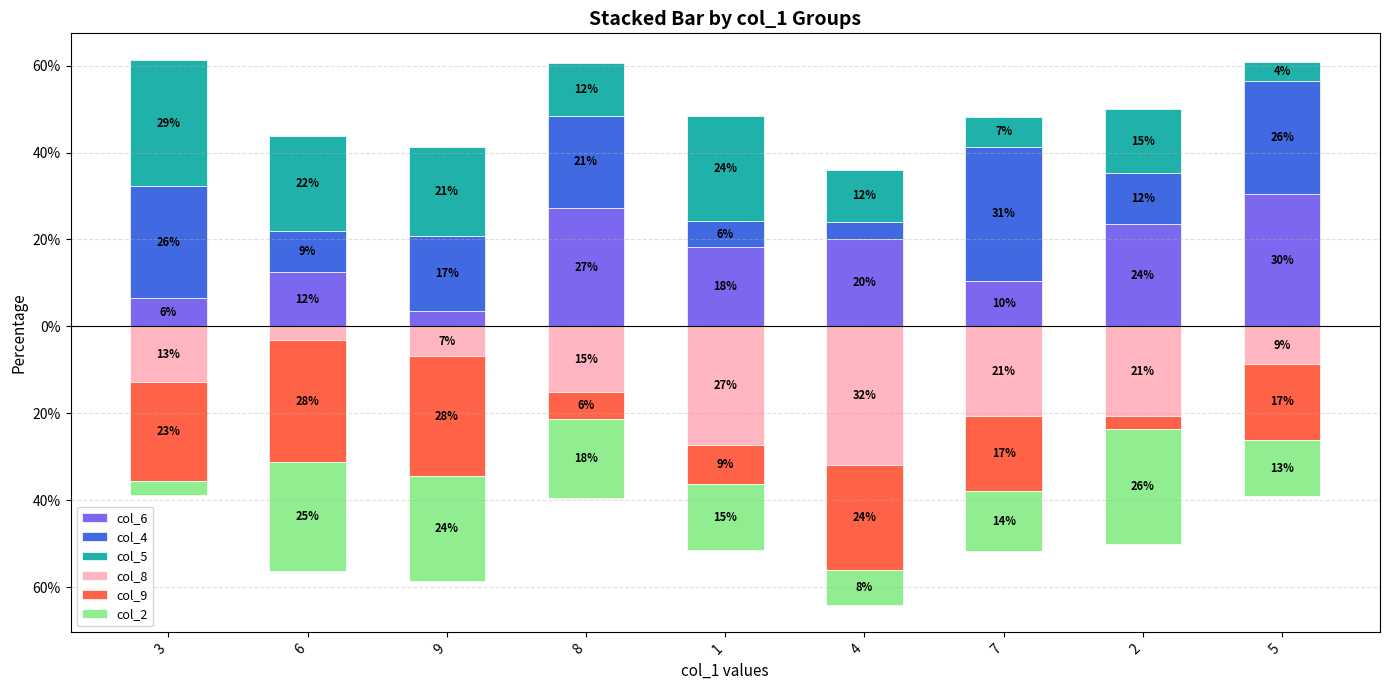

List the series in order of their peak value, lowest first.

col_2, col_8, col_9, col_5, col_6, col_4